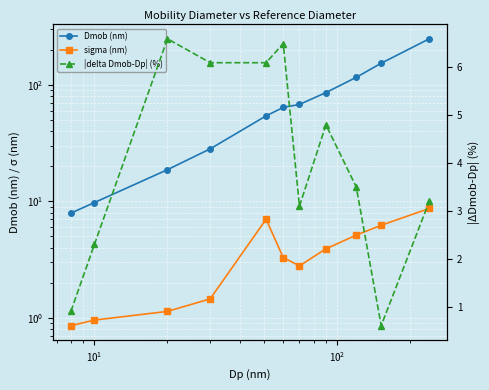

How many values in the Dmob (nm) series are below 63?

5